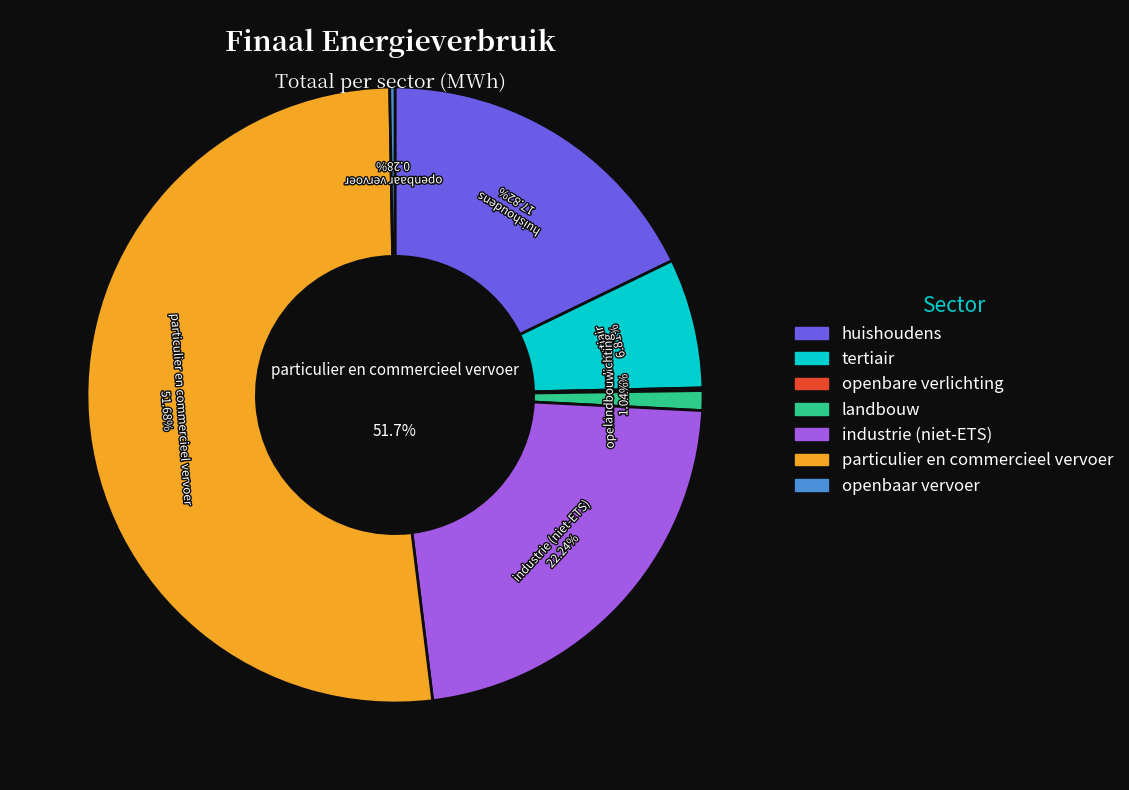

Which category accounts for the majority?

particulier en commercieel vervoer